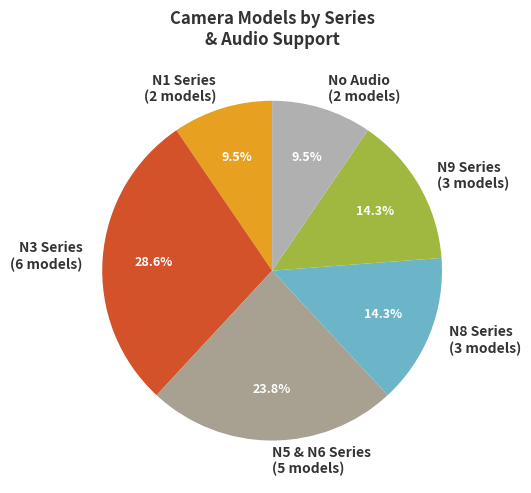

How many segments does this pie chart have?

6